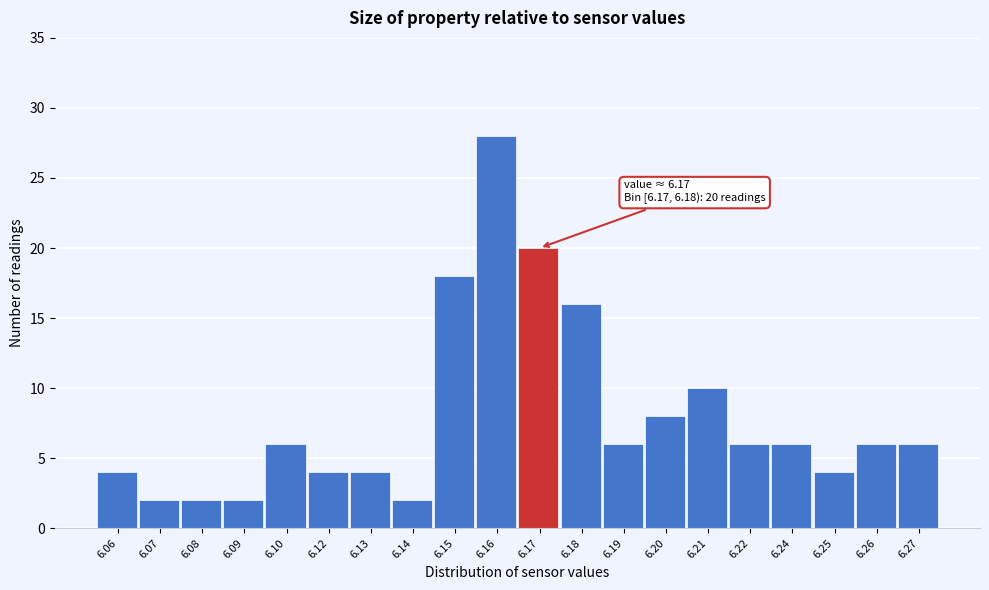

Reading right to left, transcribe all the data shown in this chart.

6.27=6	6.26=6	6.25=4	6.24=6	6.22=6	6.21=10	6.20=8	6.19=6	6.18=16	6.17=20	6.16=28	6.15=18	6.14=2	6.13=4	6.12=4	6.10=6	6.09=2	6.08=2	6.07=2	6.06=4